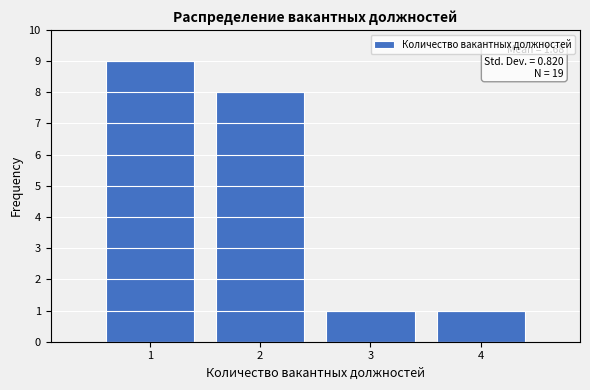

Over which range of the x-axis is the bar tallest?

0.5 to 1.5